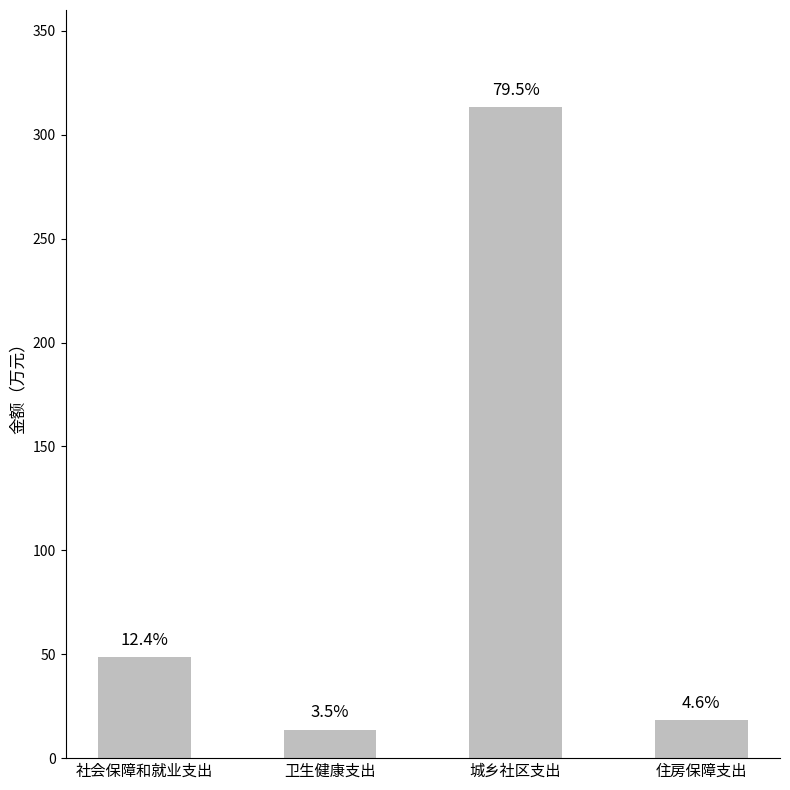

What is the value of the 1st bar from the left?

48.7